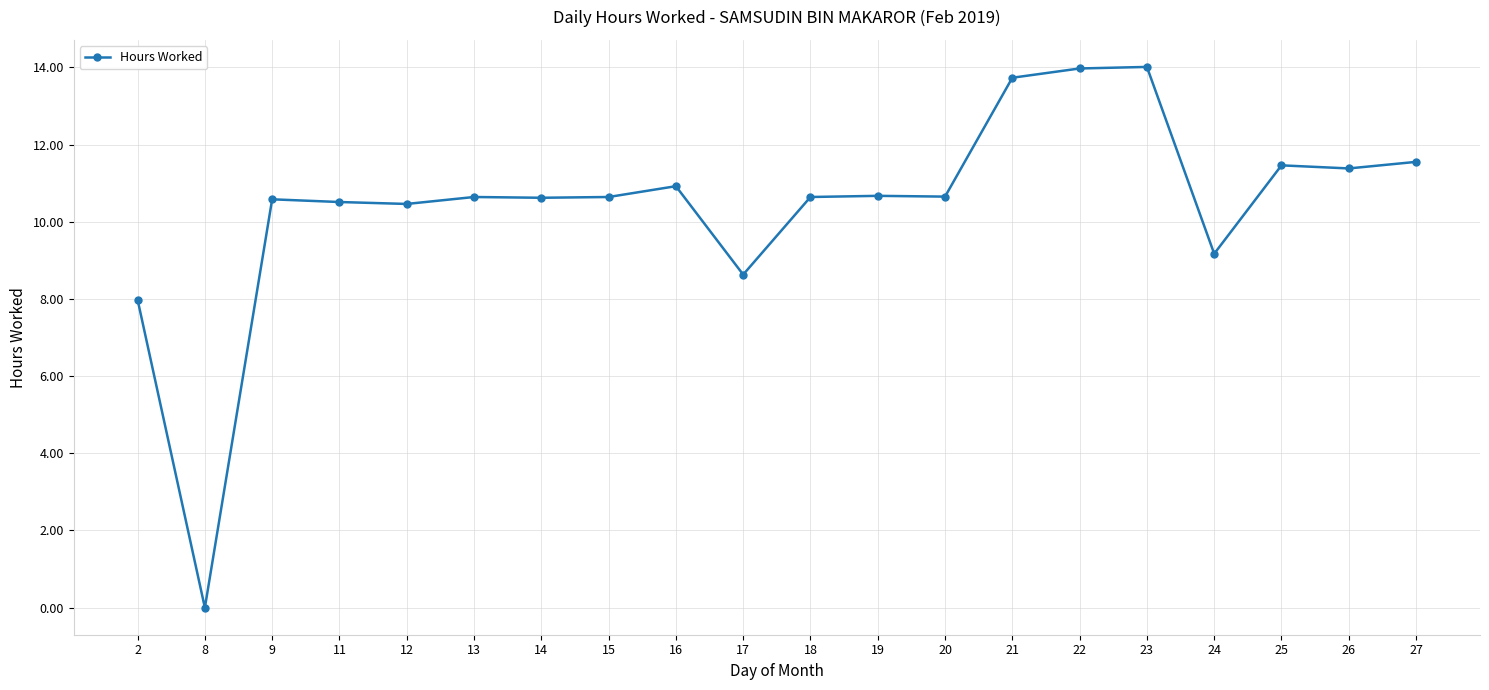

At which label does the data first exceed 10?

9